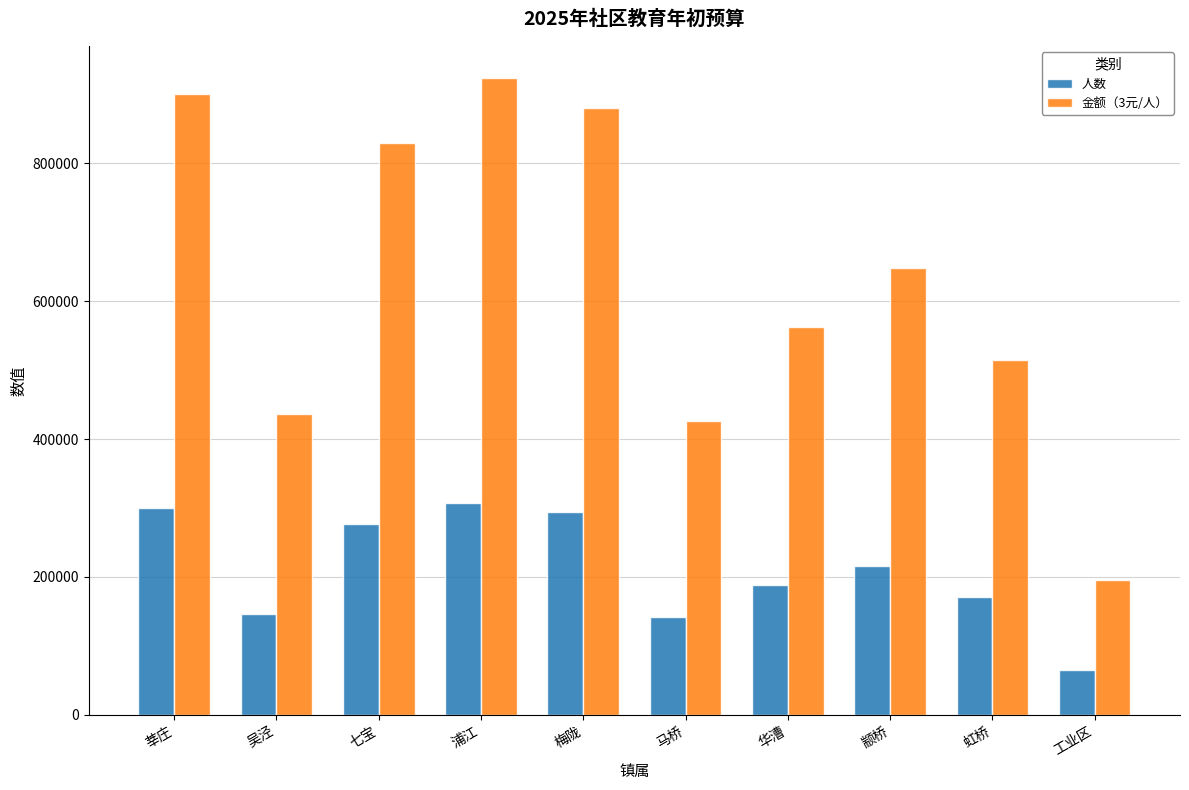

Read the 金额（3元/人） value at 梅陇.

880983